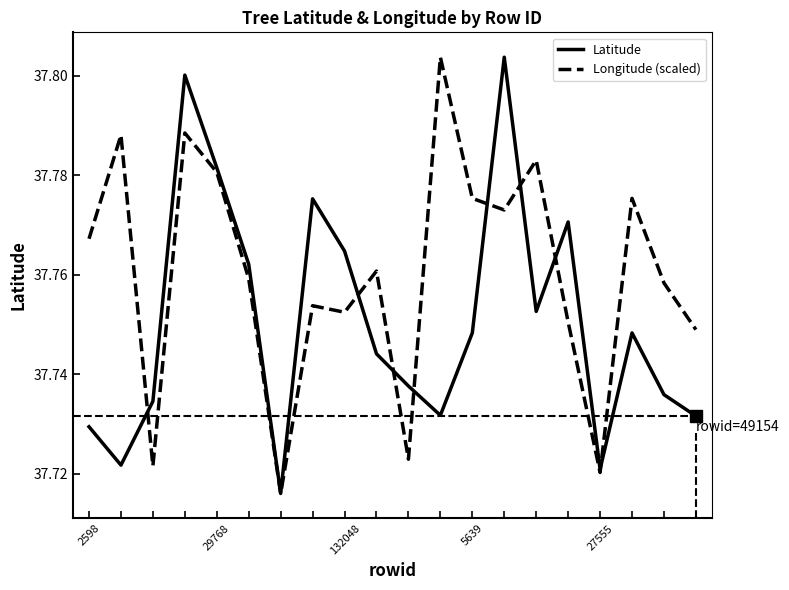

Rank the series by their average value, from lowest to highest.

Latitude, Longitude (scaled)